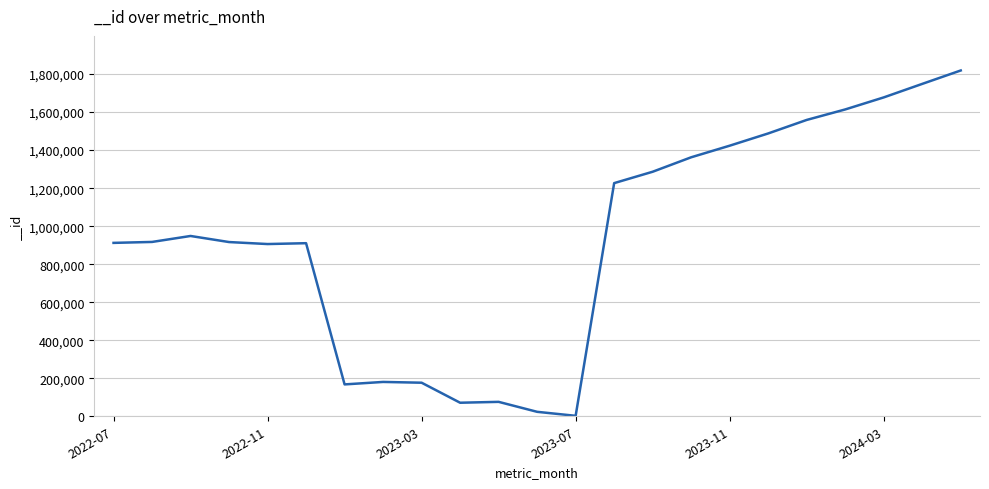

What is the greatest value displayed?

1818985